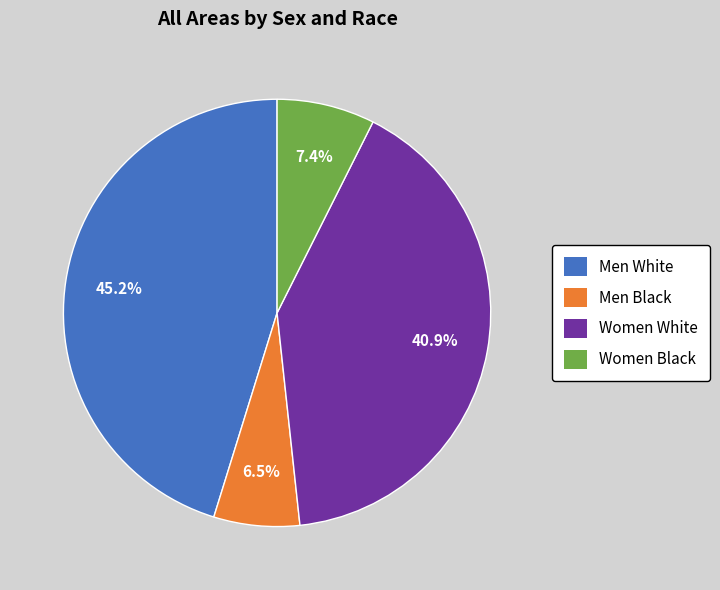

The Women Black slice represents 1% of the pie. True or false?

False